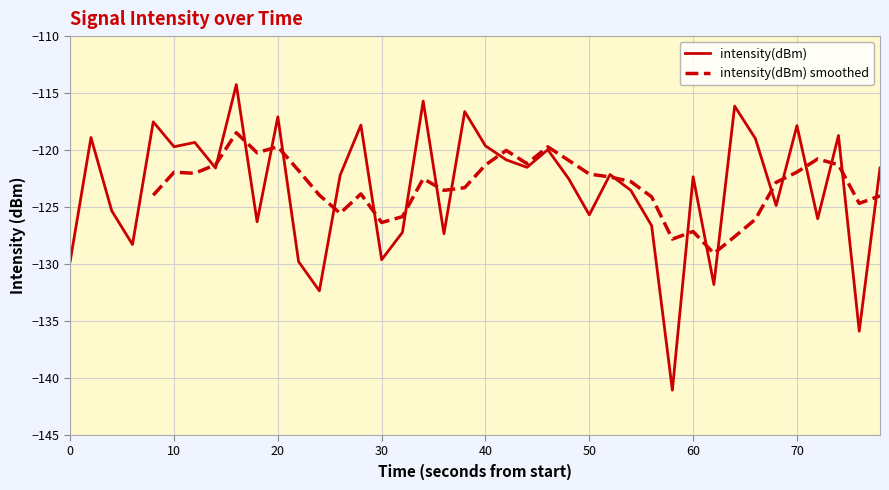

What is the minimum value for intensity(dBm)?

-141.1